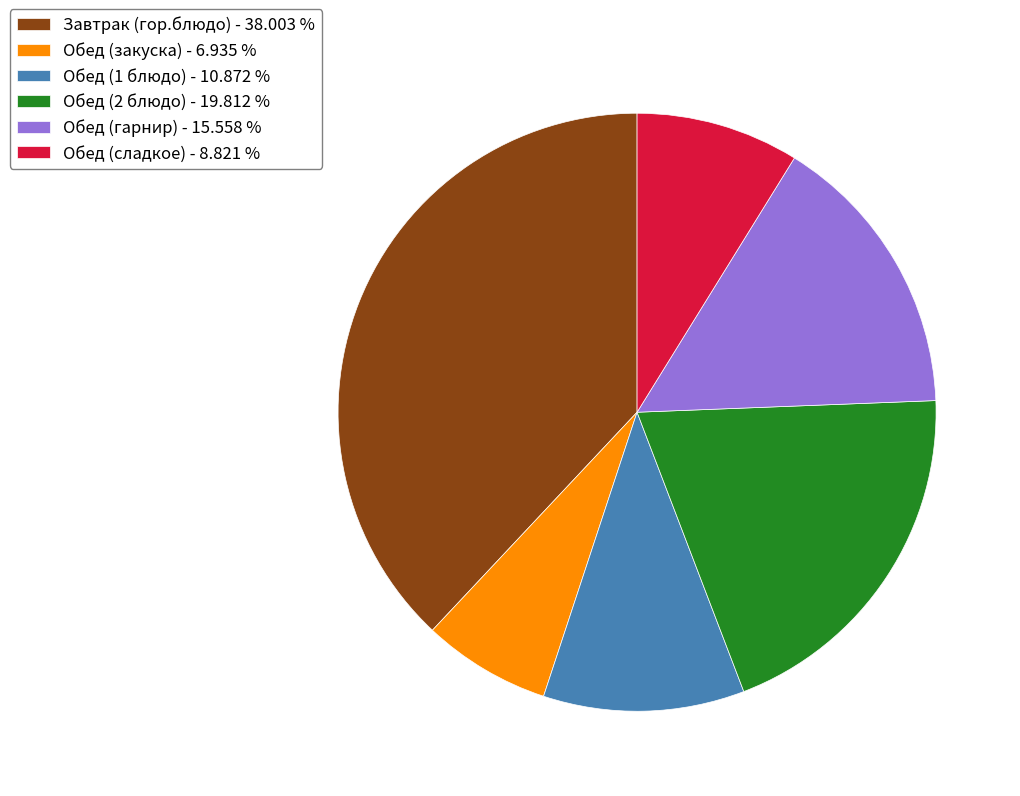

Which has a higher value, Обед (закуска) - 6.935 % or Обед (гарнир) - 15.558 %?

Обед (гарнир) - 15.558 %